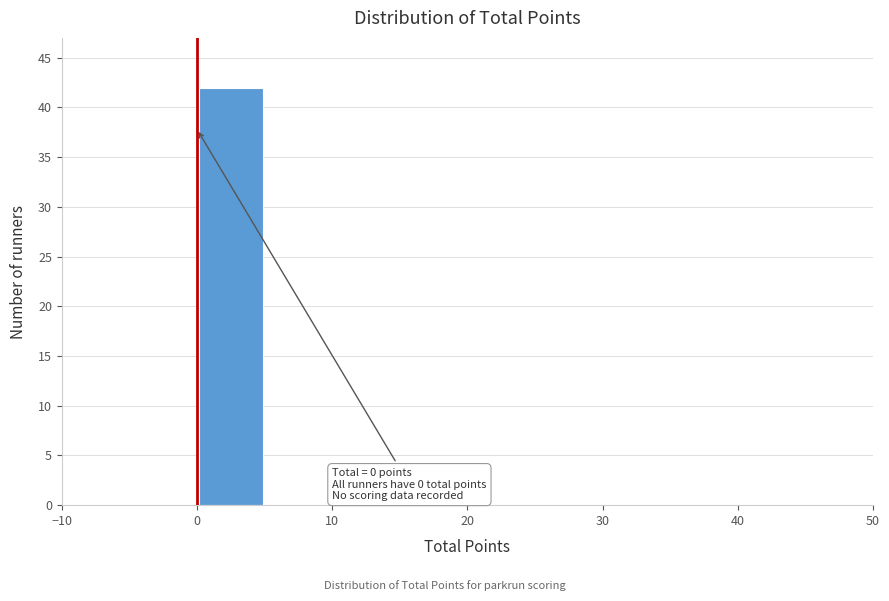

Which range on the x-axis has the tallest bar?

0 to 5